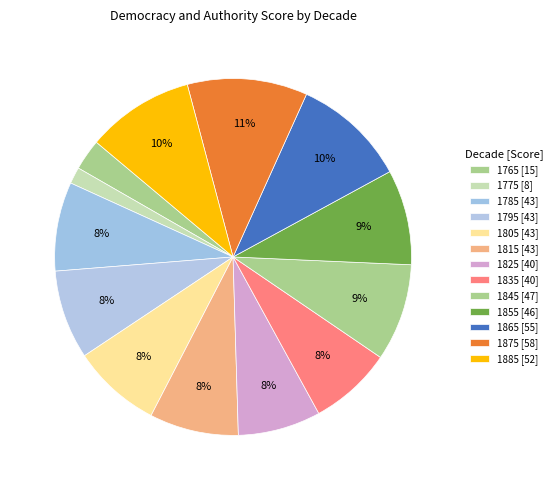

Count the number of slices in the pie.

13